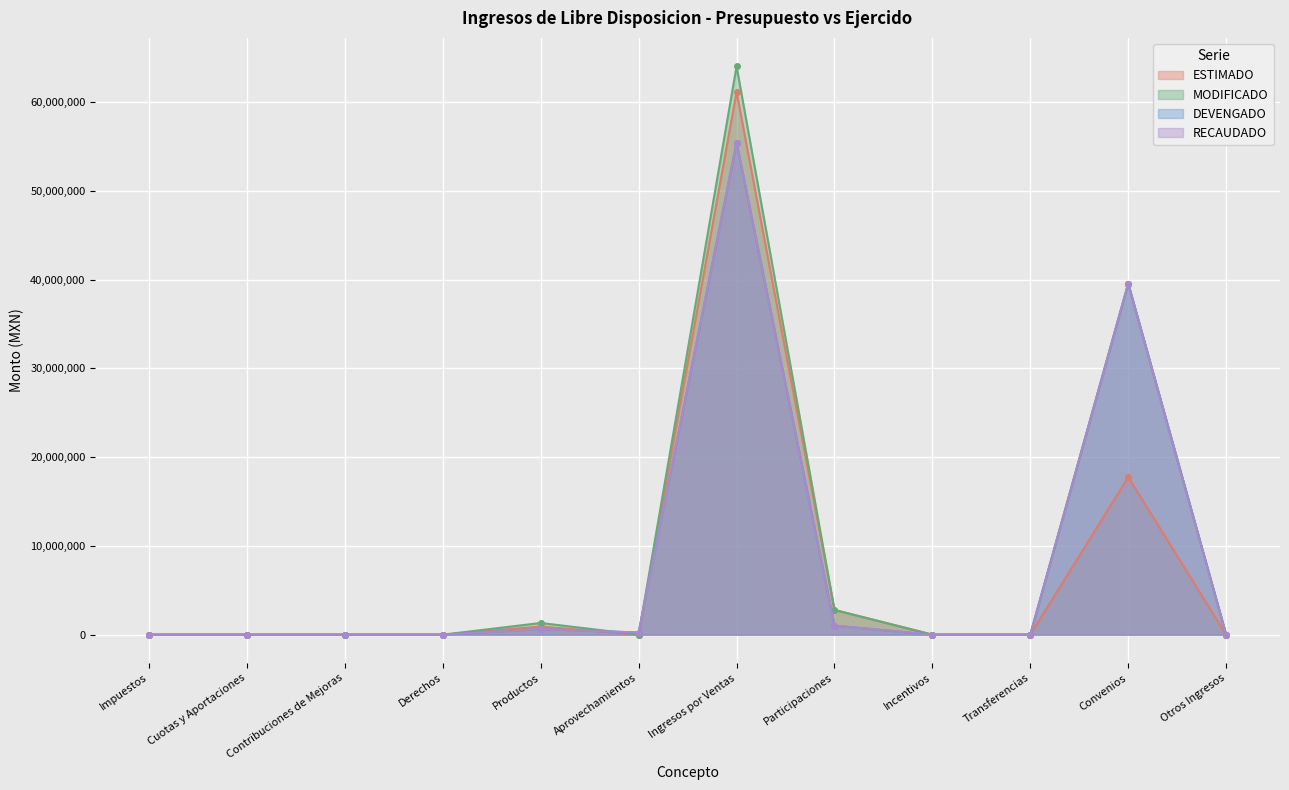

Reading left to right, extract all data points from this chart.

ESTIMADO: Impuestos=0.0	Cuotas y Aportaciones=0.0	Contribuciones de Mejoras=0.0	Derechos=0.0	Productos=917799.2	Aprovechamientos=0.0	Ingresos por Ventas=61161947.8	Participaciones=2785492.1	Incentivos=0.0	Transferencias=0.0	Convenios=17745006.8	Otros Ingresos=0.0
MODIFICADO: Impuestos=0.0	Cuotas y Aportaciones=0.0	Contribuciones de Mejoras=0.0	Derechos=0.0	Productos=1317799.2	Aprovechamientos=0.0	Ingresos por Ventas=64044517.6	Participaciones=2785492.1	Incentivos=0.0	Transferencias=0.0	Convenios=39565007.0	Otros Ingresos=0.0
DEVENGADO: Impuestos=0.0	Cuotas y Aportaciones=0.0	Contribuciones de Mejoras=0.0	Derechos=0.0	Productos=634826.1	Aprovechamientos=241674.8	Ingresos por Ventas=55452341.0	Participaciones=1019848.0	Incentivos=0.0	Transferencias=0.0	Convenios=39565006.8	Otros Ingresos=0.0
RECAUDADO: Impuestos=0.0	Cuotas y Aportaciones=0.0	Contribuciones de Mejoras=0.0	Derechos=0.0	Productos=634826.1	Aprovechamientos=241674.8	Ingresos por Ventas=55452341.0	Participaciones=1019848.0	Incentivos=0.0	Transferencias=0.0	Convenios=39565006.8	Otros Ingresos=0.0